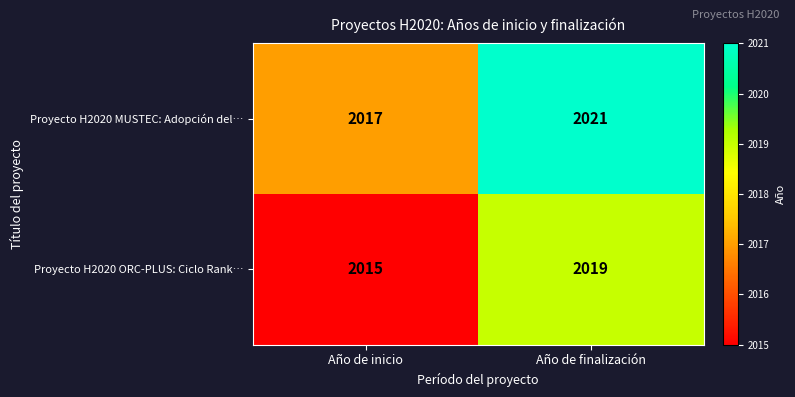

Reading left to right, extract all data points from this chart.

Proyecto H2020 MUSTEC: Adopción del…: Año de inicio=2017	Año de finalización=2021
Proyecto H2020 ORC-PLUS: Ciclo Rank…: Año de inicio=2015	Año de finalización=2019